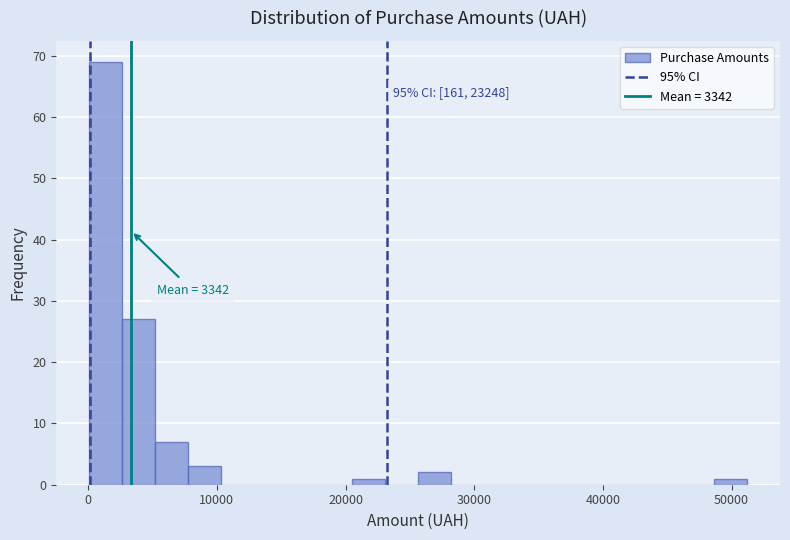

Around what value on the x-axis is the tallest bar? Give the approximate position of its centre, as read against the axis.

1000